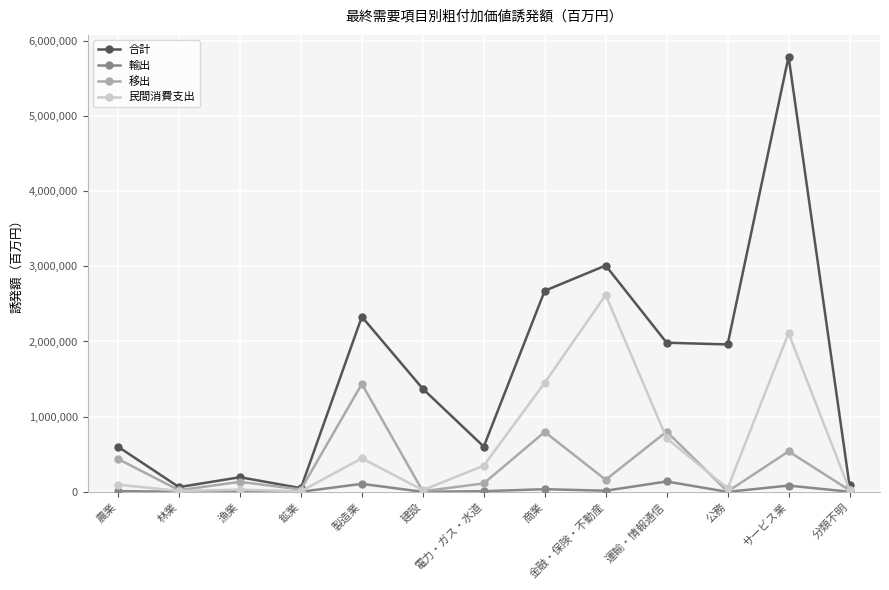

Rank the series by their maximum value, from lowest to highest.

輸出, 移出, 民間消費支出, 合計